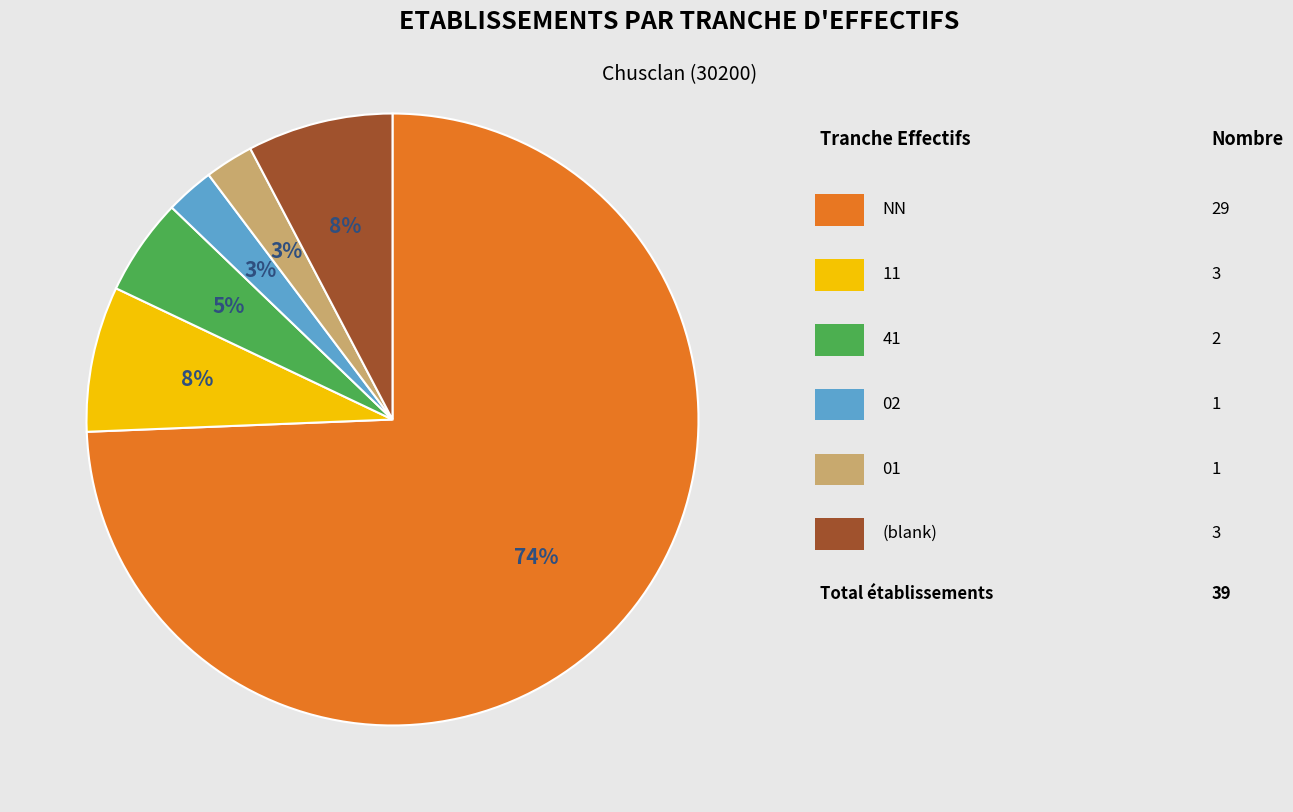

To the nearest percent, what is the average slice percentage?

17%